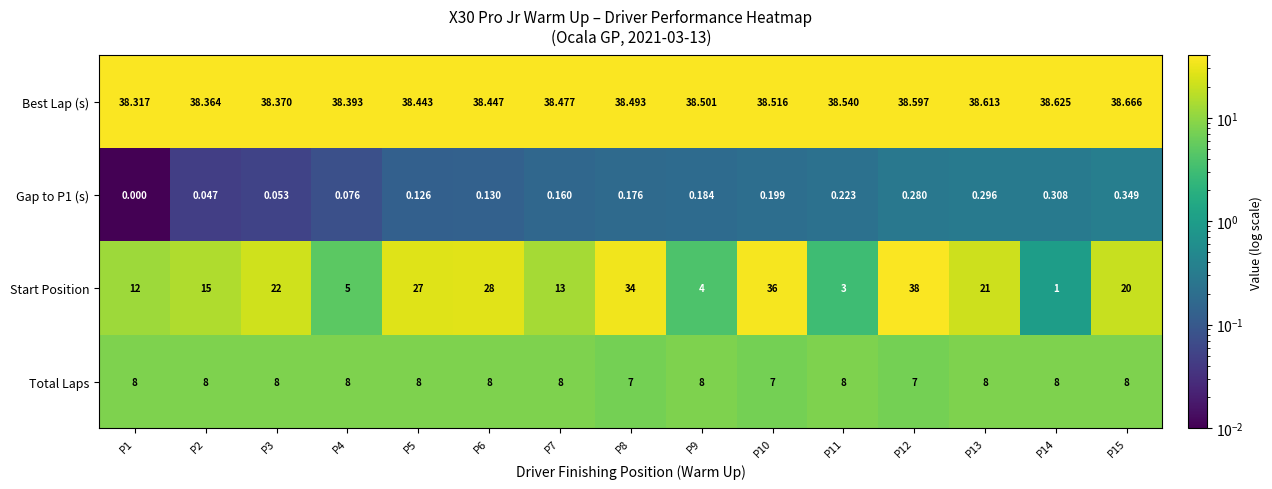

Which series has the largest total across all categories?

Best Lap (s)